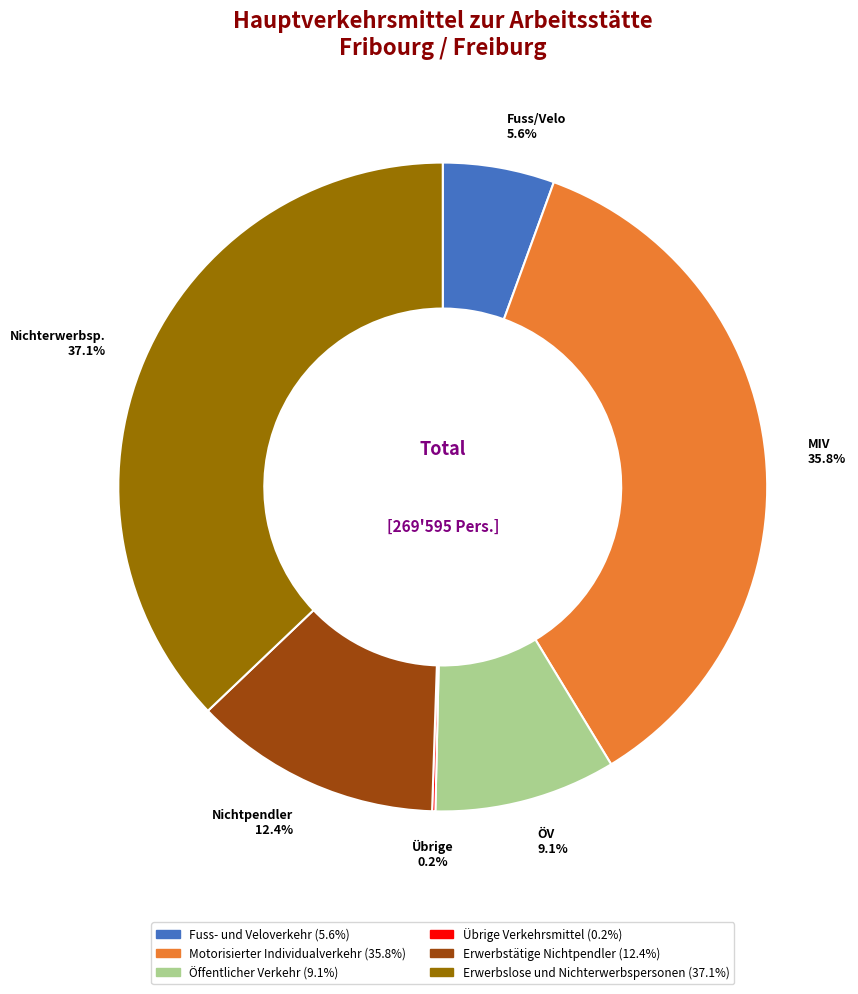

Which slice is the largest?

Erwerbslose und Nichterwerbspersonen